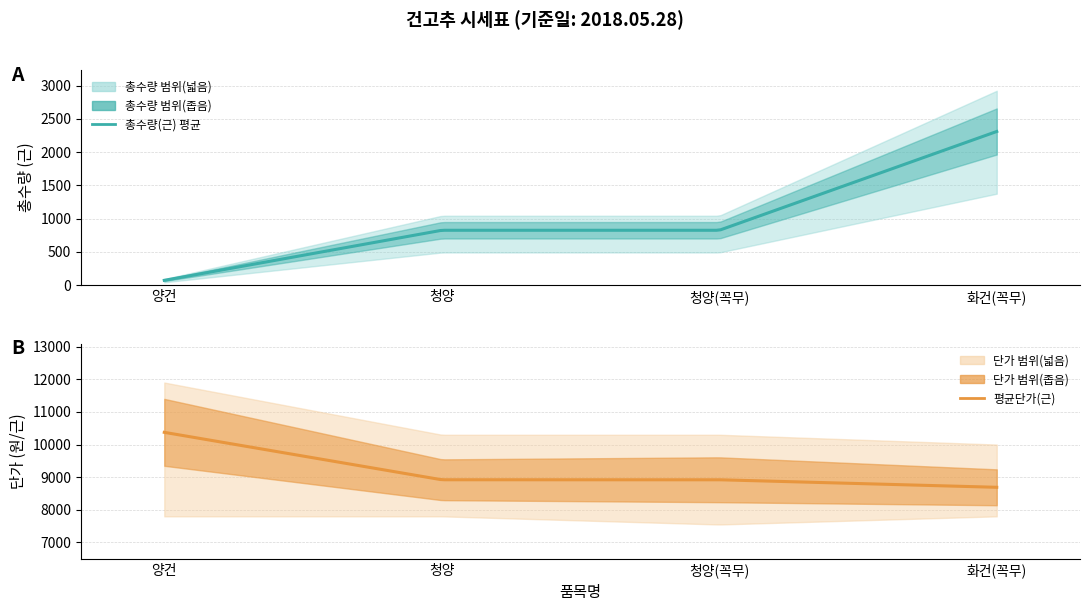

At which category is the sum across all series the highest?

양건